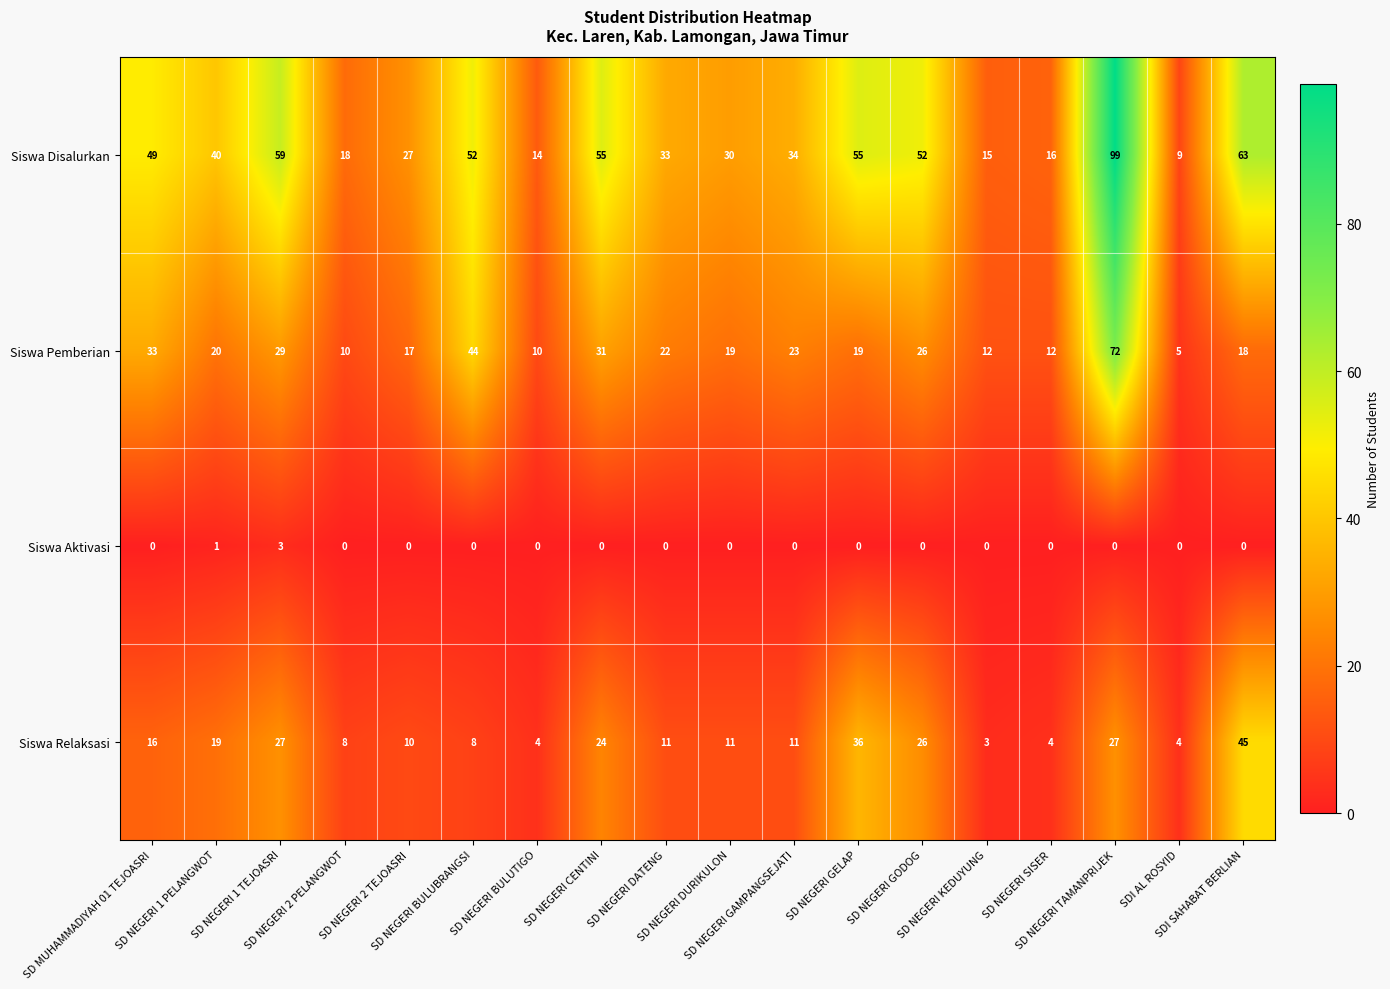

Which series has the largest total across all categories?

Siswa Disalurkan